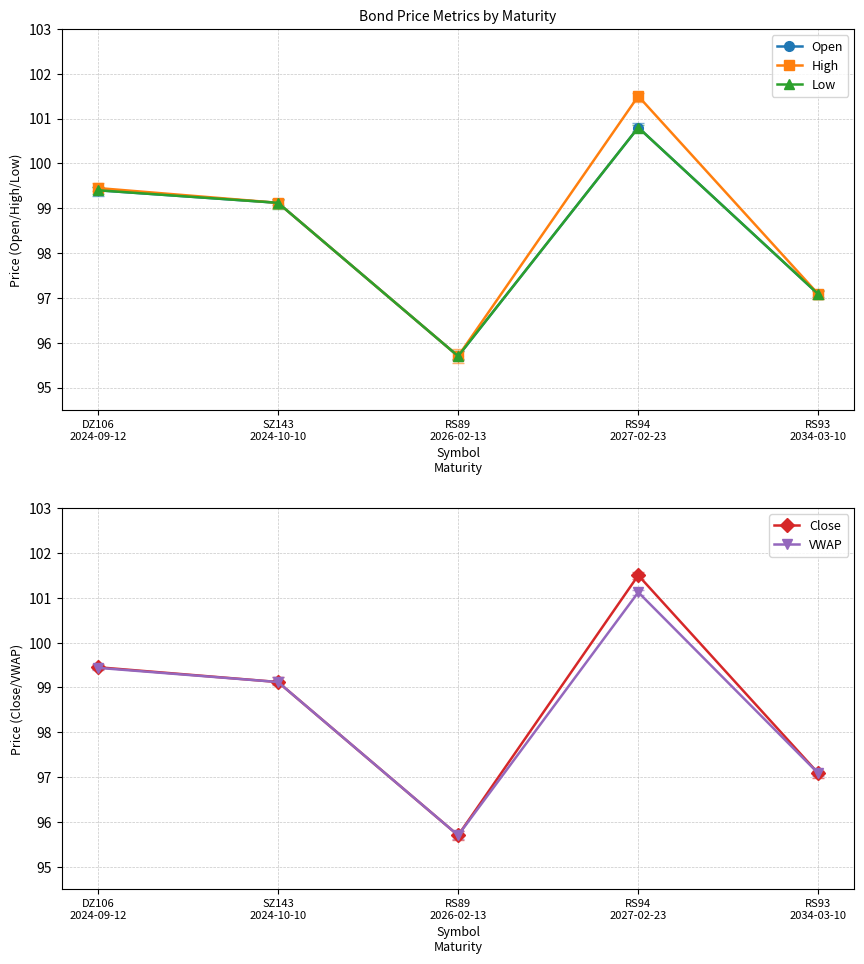

What is the minimum value for VWAP?

95.7